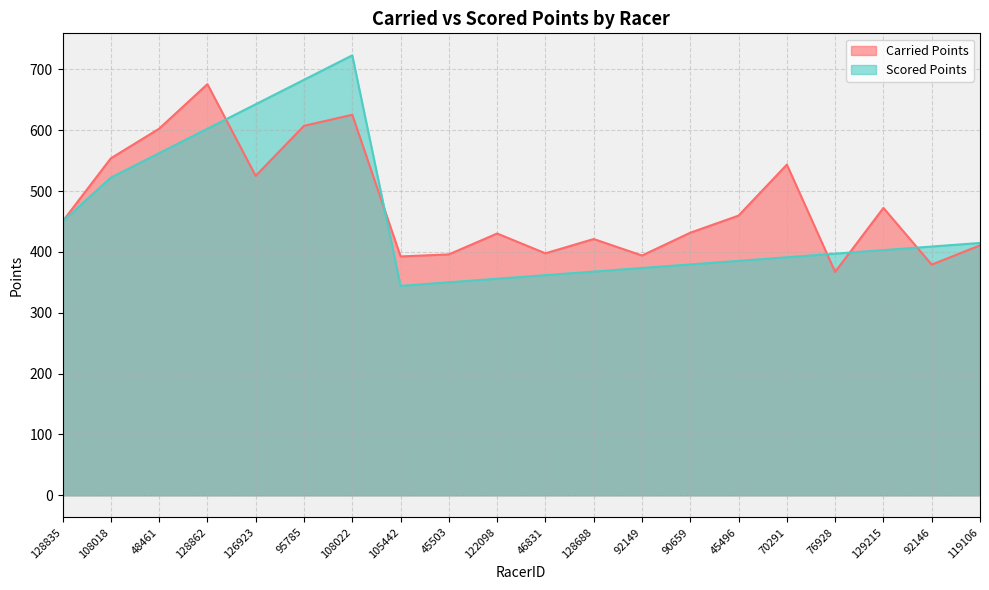

Which series has the widest spread of values?

Scored Points